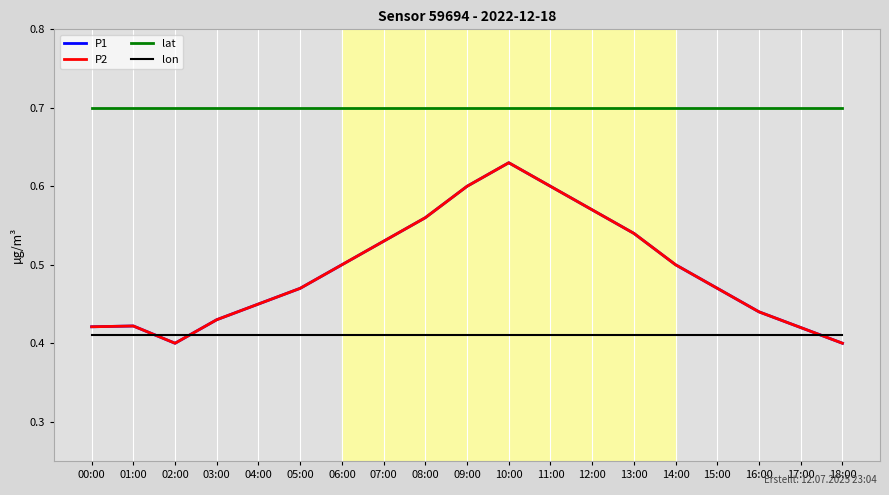

What position from the left is 12:00?

13